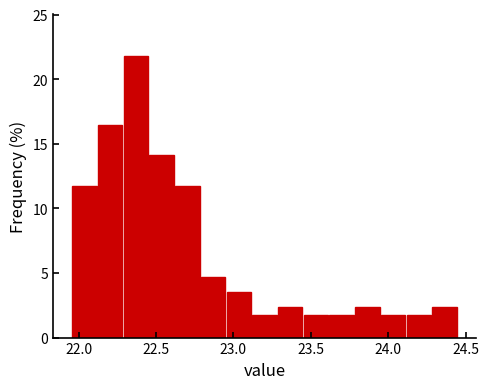

Around what value on the x-axis is the tallest bar? Give the approximate position of its centre, as read against the axis.

22.35